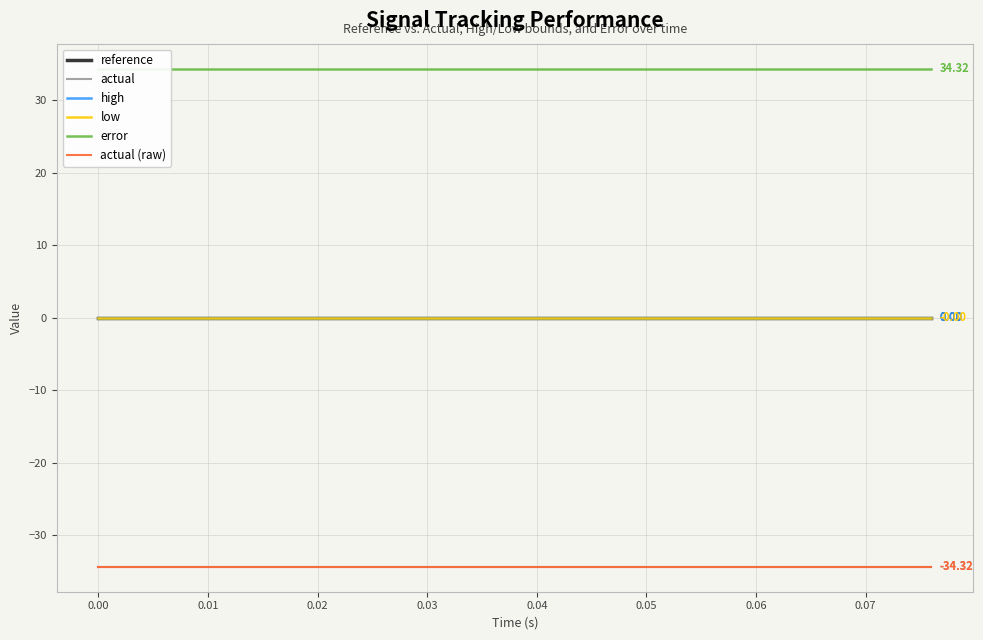

Is the value of high at 0.04 greater than the value of actual at 0.02?

Yes